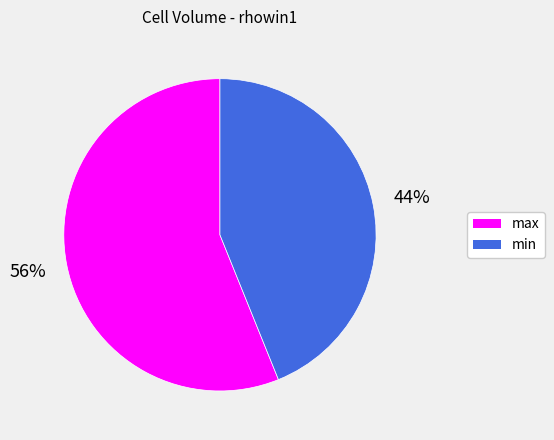

Approximately how many times larger is the value at min compared to max?

0.8